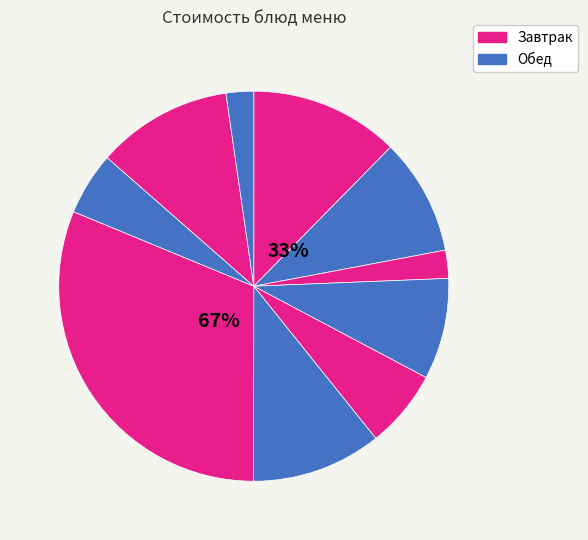

Rank the categories by value from highest to lowest.

Птица тушенная, Каша рисовая, Компот из фруктов, Щи из свежей капусты, Какао с молоком, Булочка творожная, Помидоры свежие, Макаронные изделия, Хлеб пшеничный, Хлеб ржаной